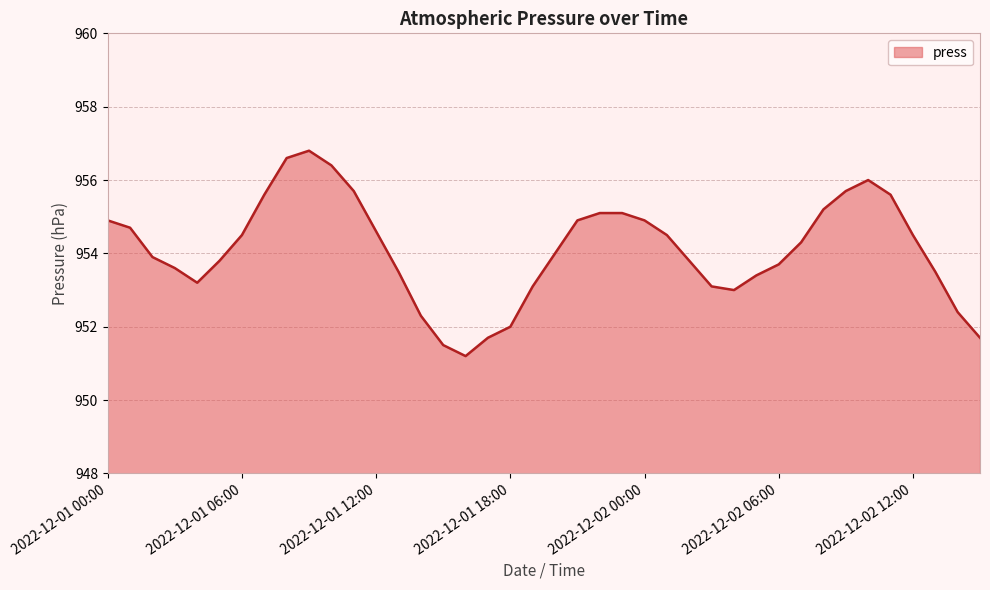

What is the smallest value displayed?

951.2